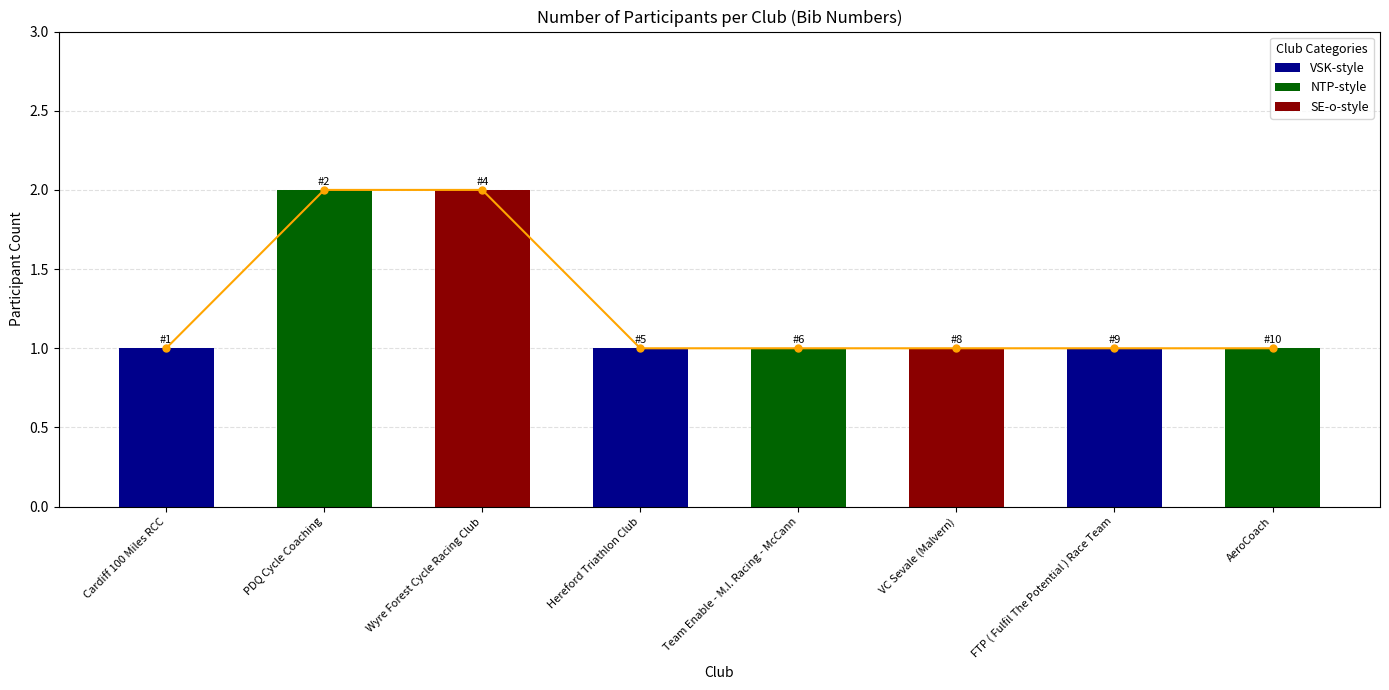

Does the chart contain any negative values?

No